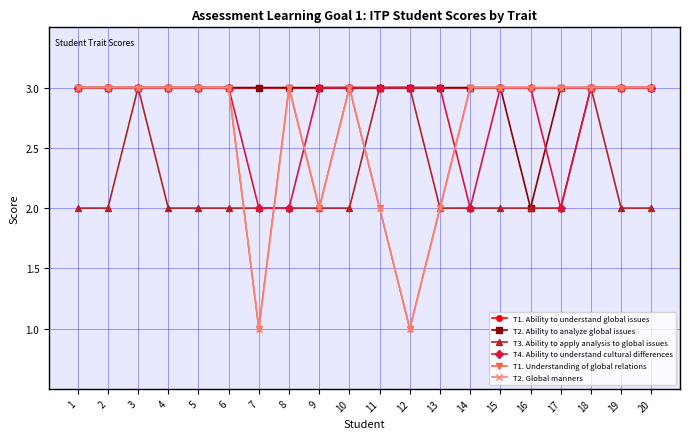

What is the difference between the highest and lowest values at 14?

1